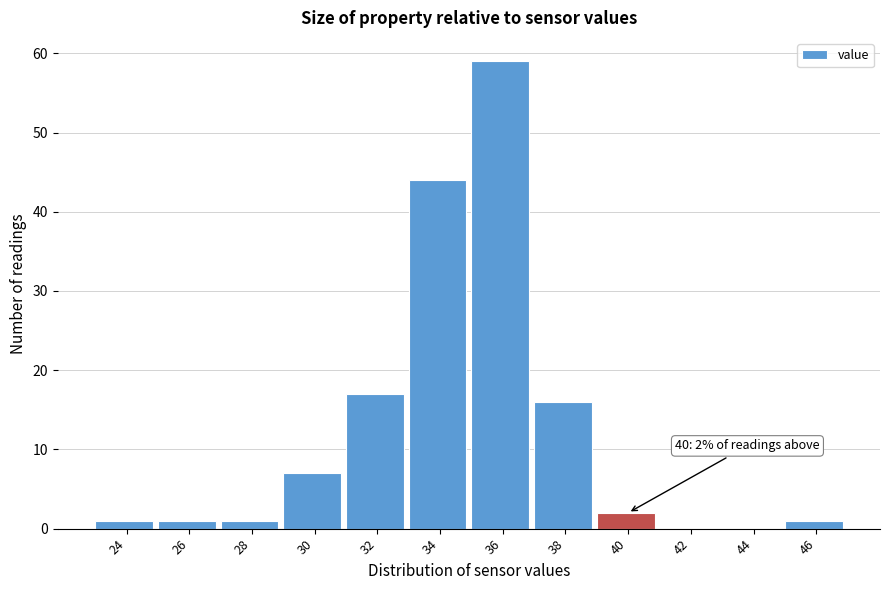

Reading right to left, list all the values displayed in this chart.

46=1	44=0	42=0	40=2	38=16	36=59	34=44	32=17	30=7	28=1	26=1	24=1